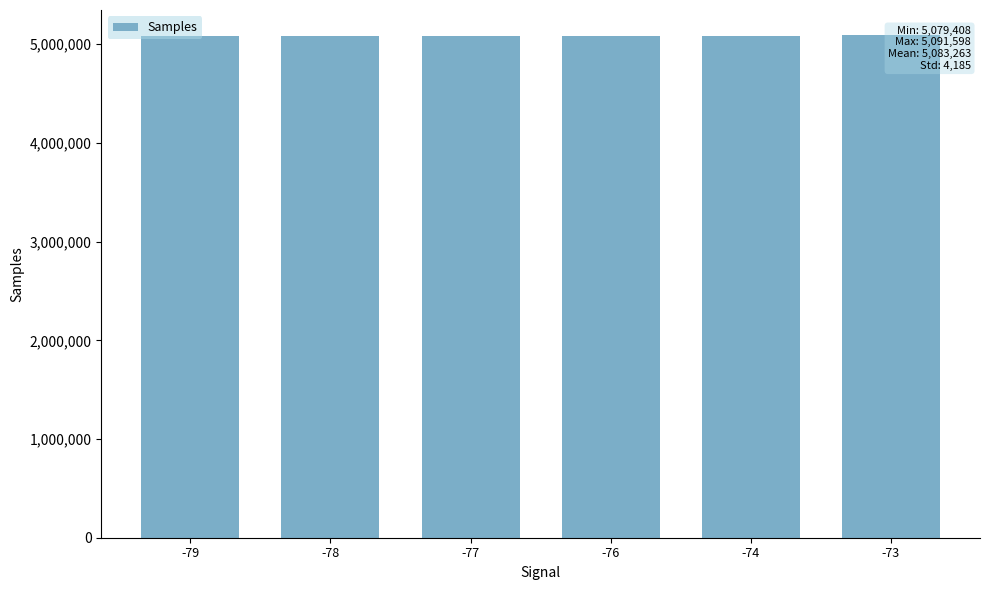

How many bars are there in total?

6